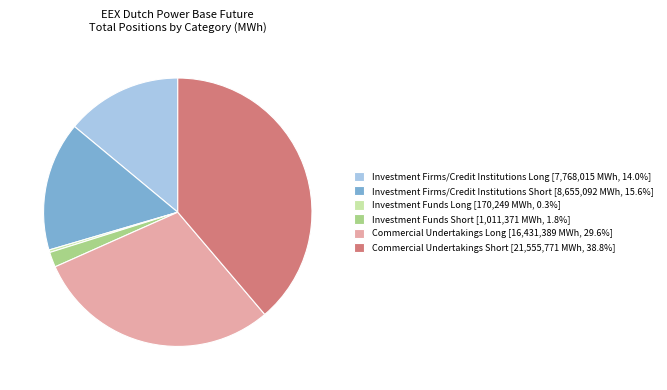

How many segments does this pie chart have?

6